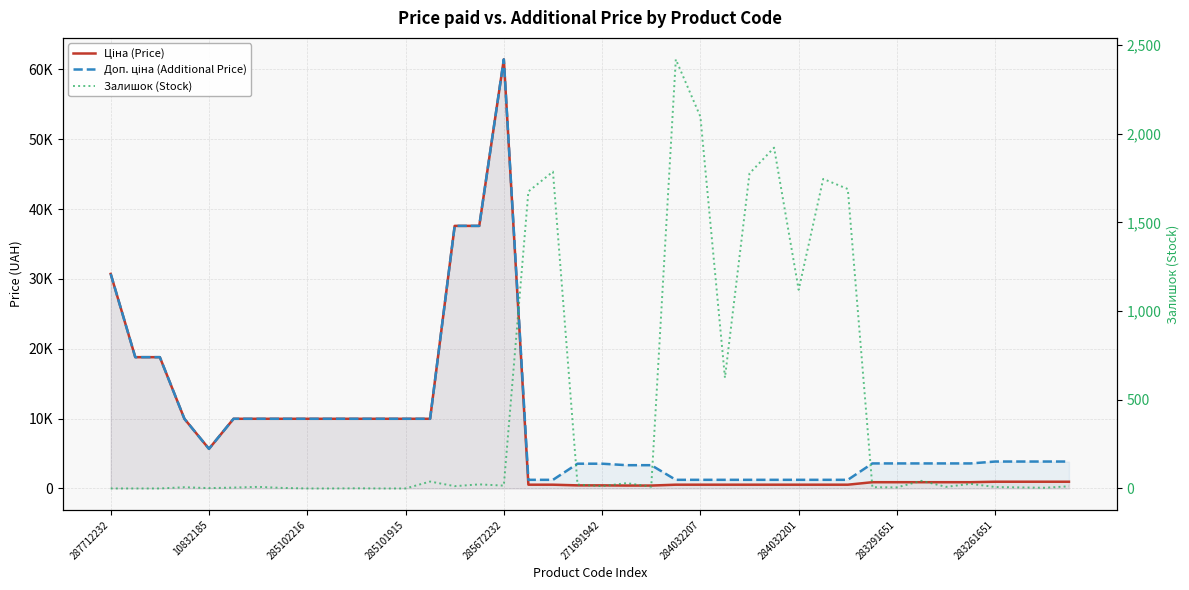

How many interior local peaks does the Залишок (Stock) series have?

12